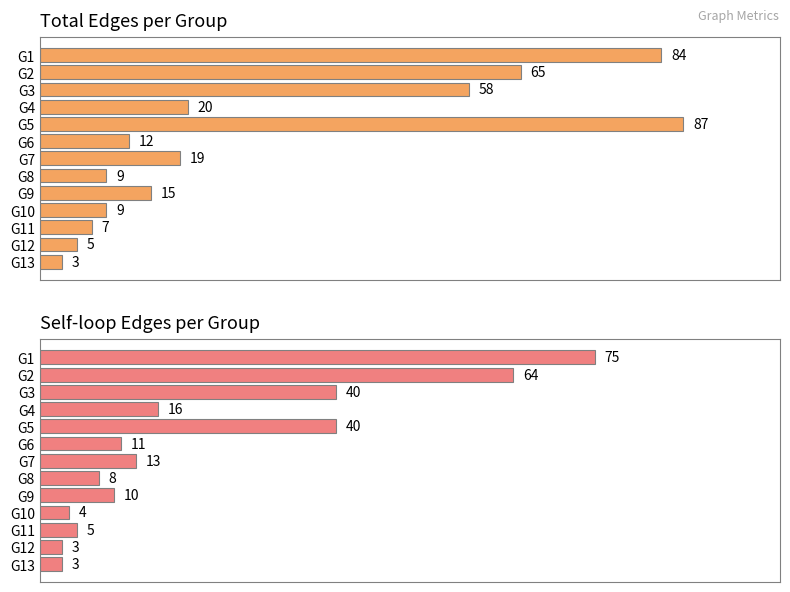

How many data points does each series have?

13